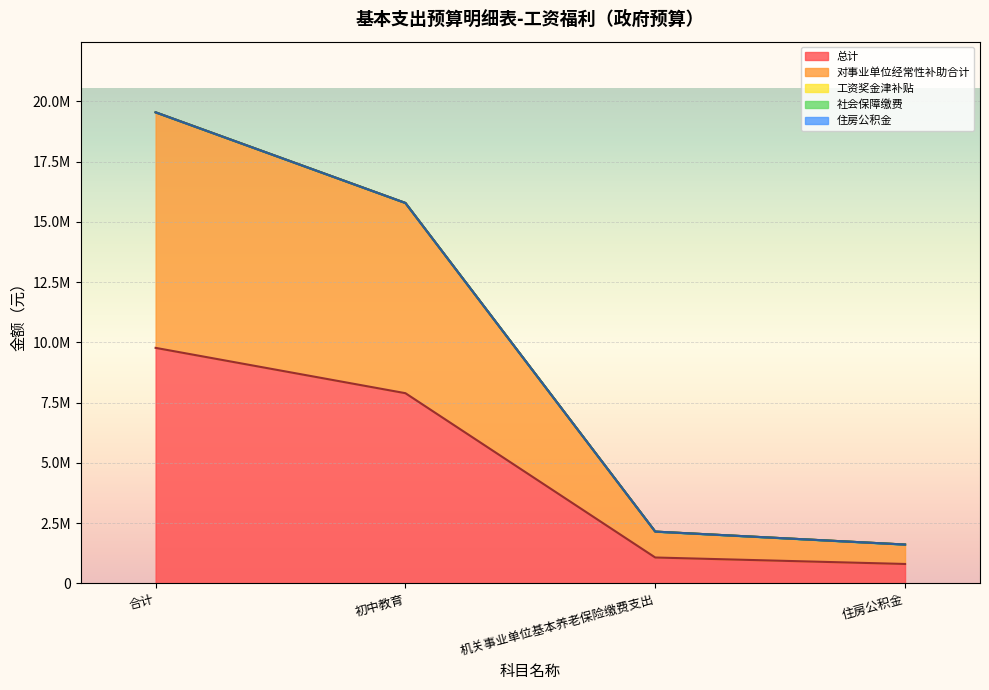

True or false: 对事业单位经常性补助合计 and 工资奖金津补贴 intersect in this chart.

False